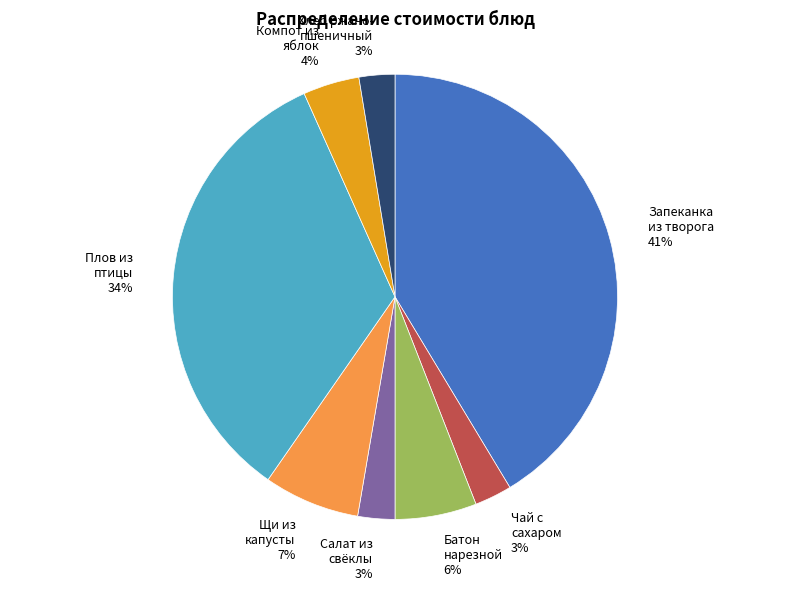

Does any single category account for the majority?

No